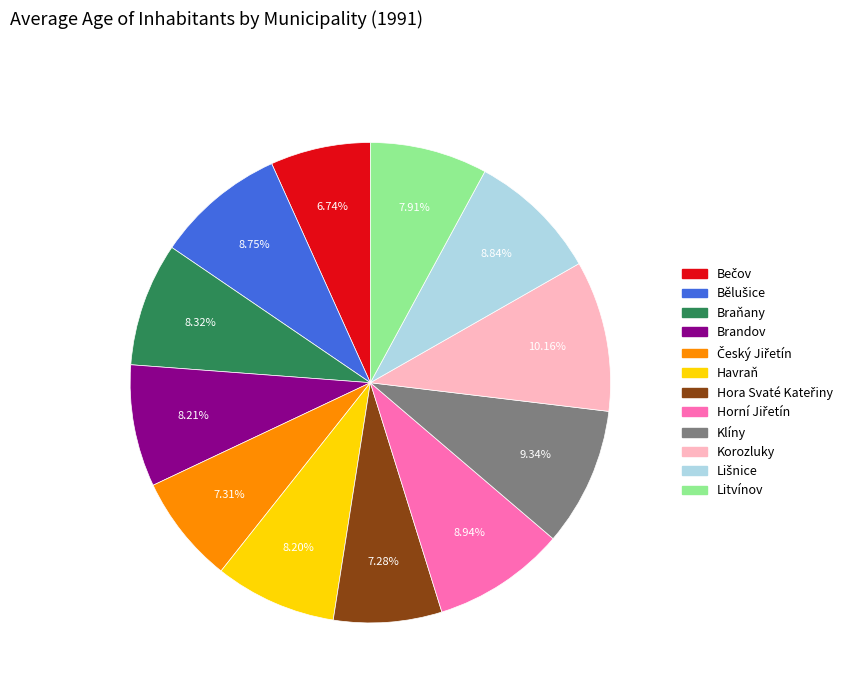

To the nearest percent, what is the combined percentage of Korozluky and Braňany?

18%